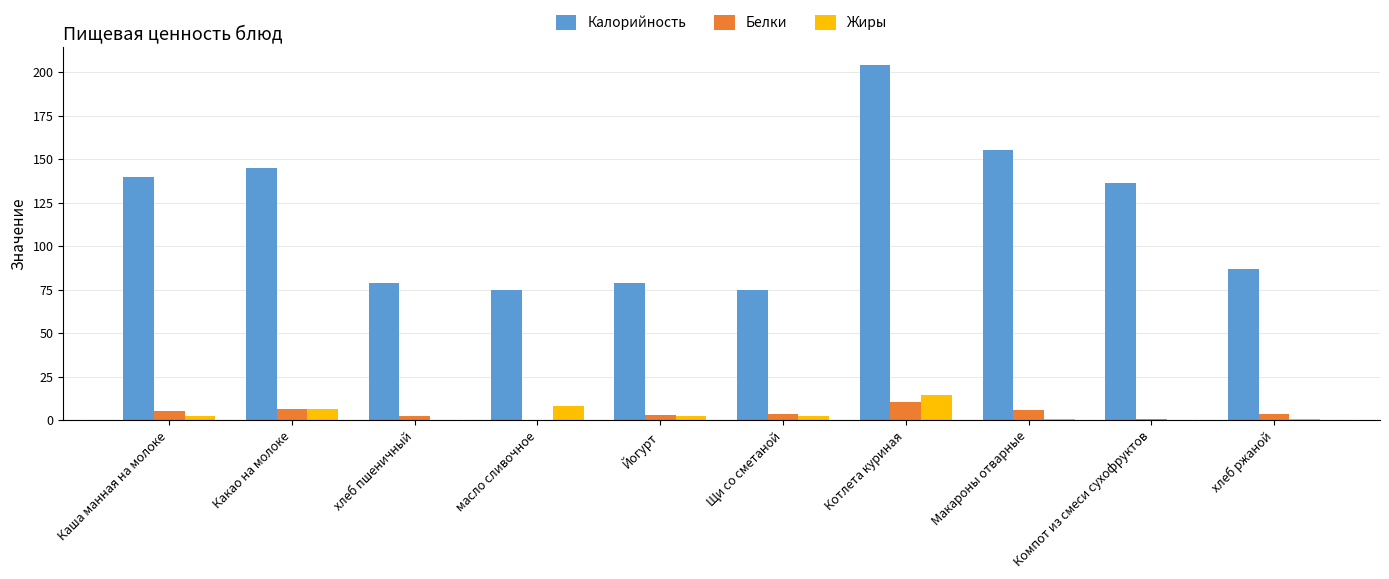

Count the number of data series in this chart.

3